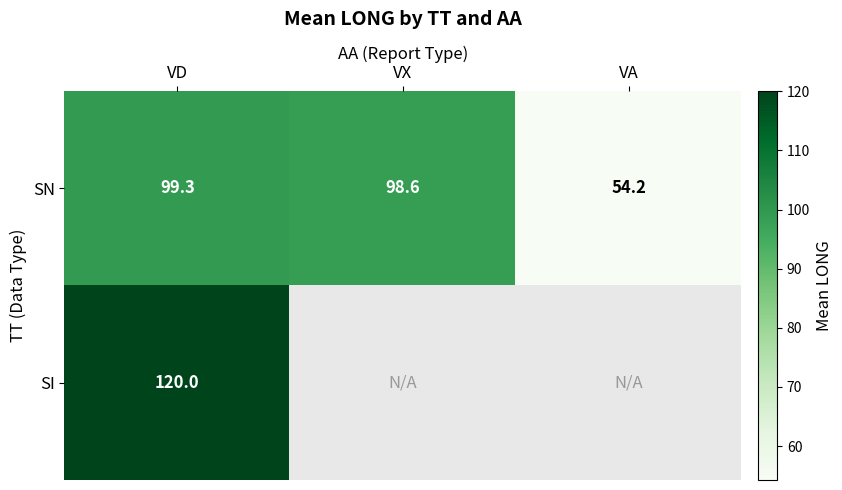

Which category has the lowest value in the SN series?

VA